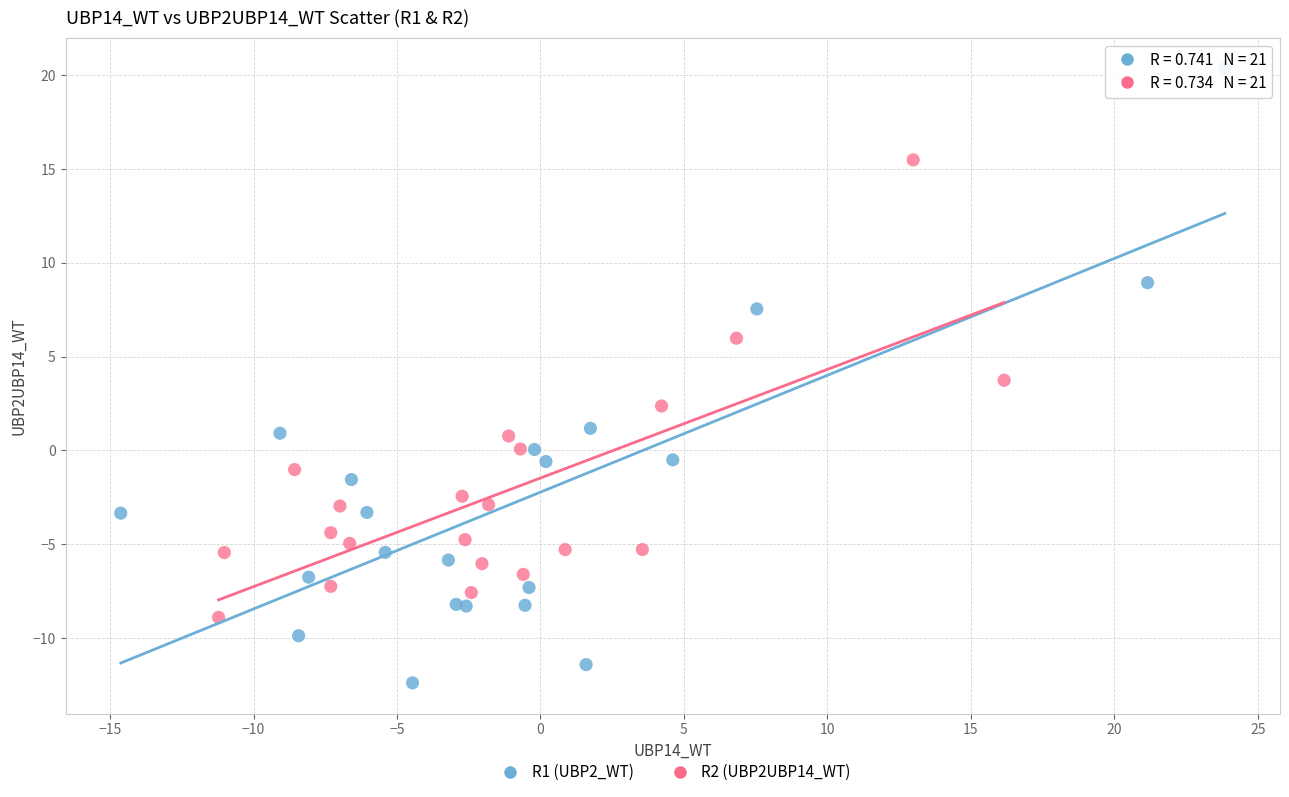

Which series reaches the maximum Y coordinate?

R1 (UBP2_WT)